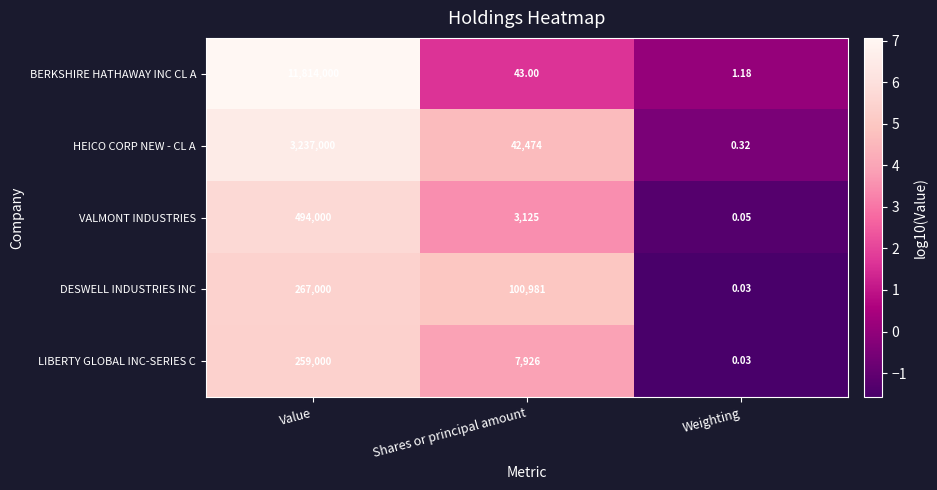

Which series has the largest range (max minus min)?

BERKSHIRE HATHAWAY INC CL A